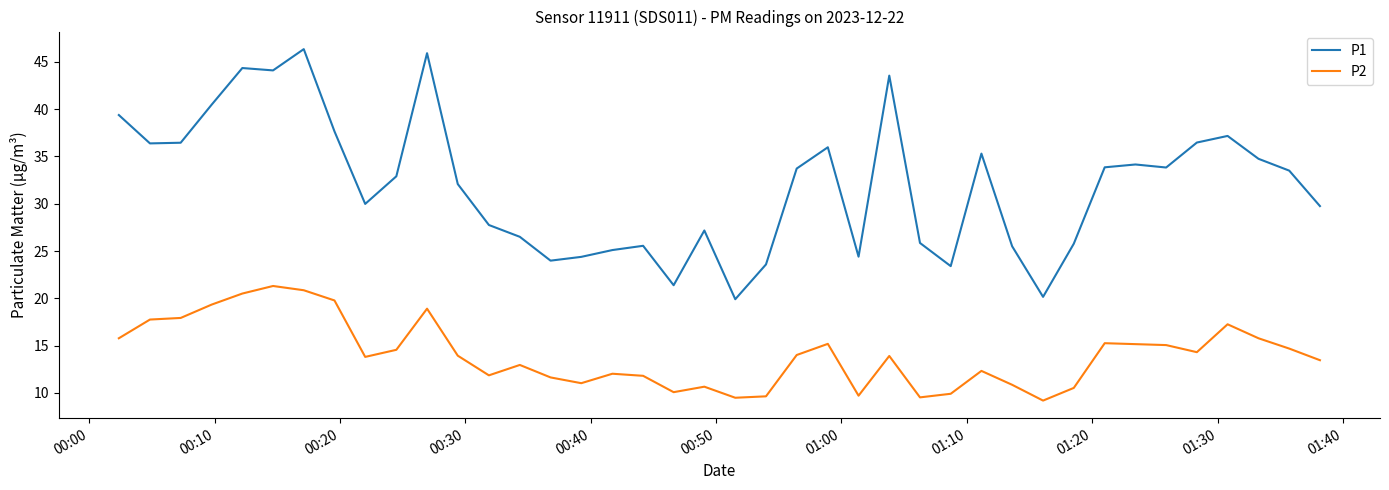

Rank the series by their average value, from lowest to highest.

P2, P1